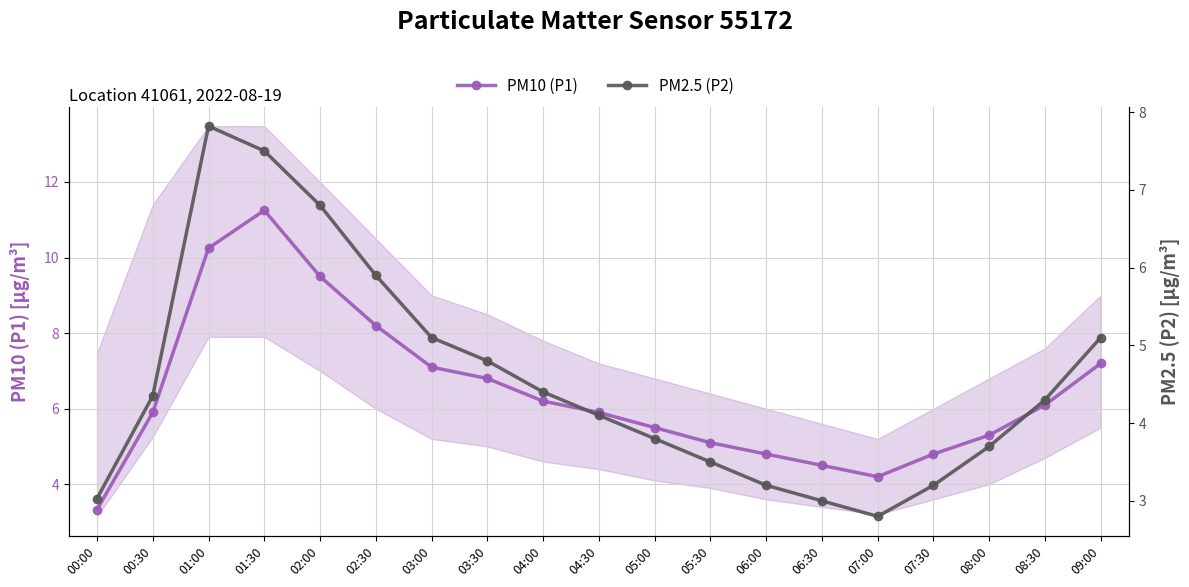

What is the value of the PM2.5 (P2) point at the 1st from the left?

3.0